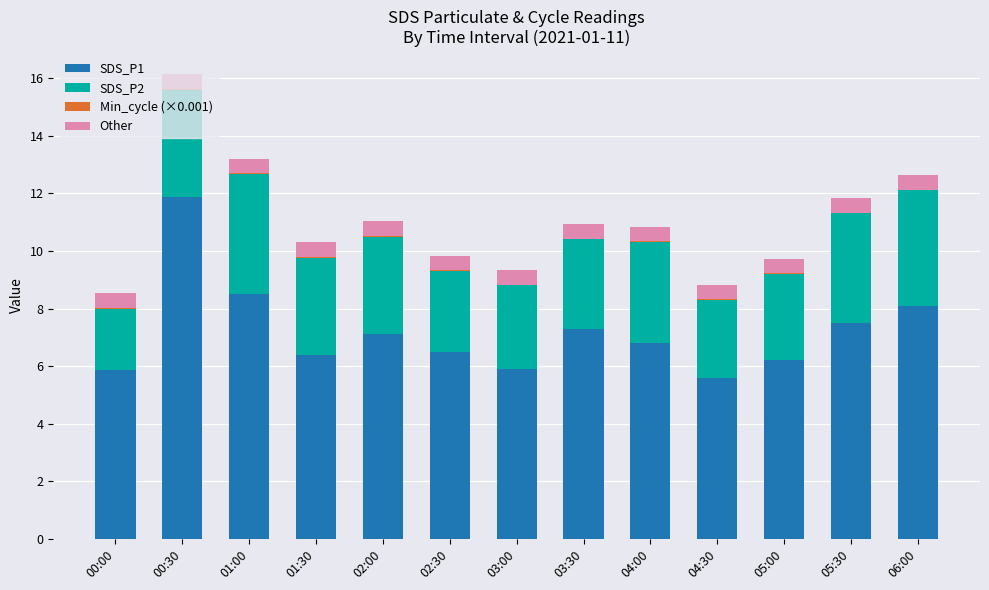

How many series are shown in this chart?

4